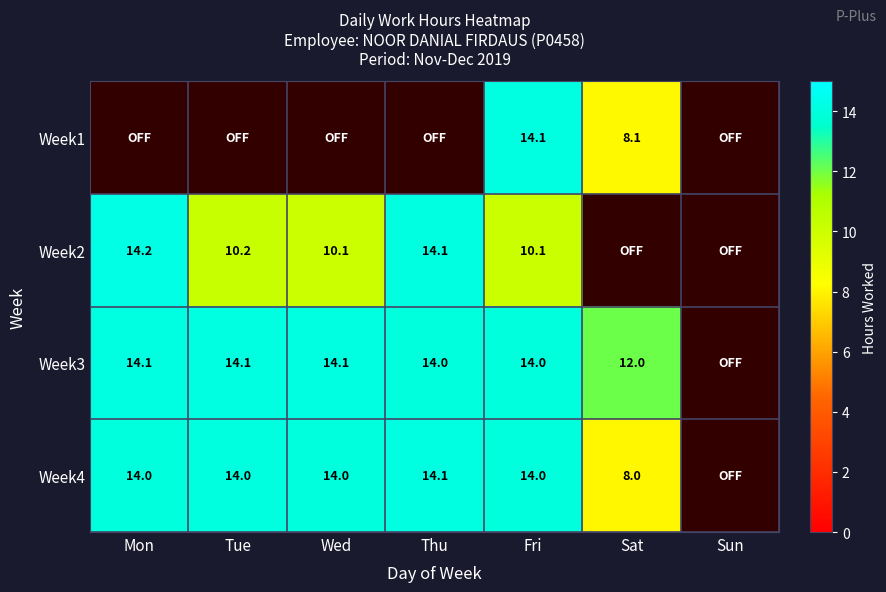

The Week4 series shows 8.0 at Sat. True or false?

True